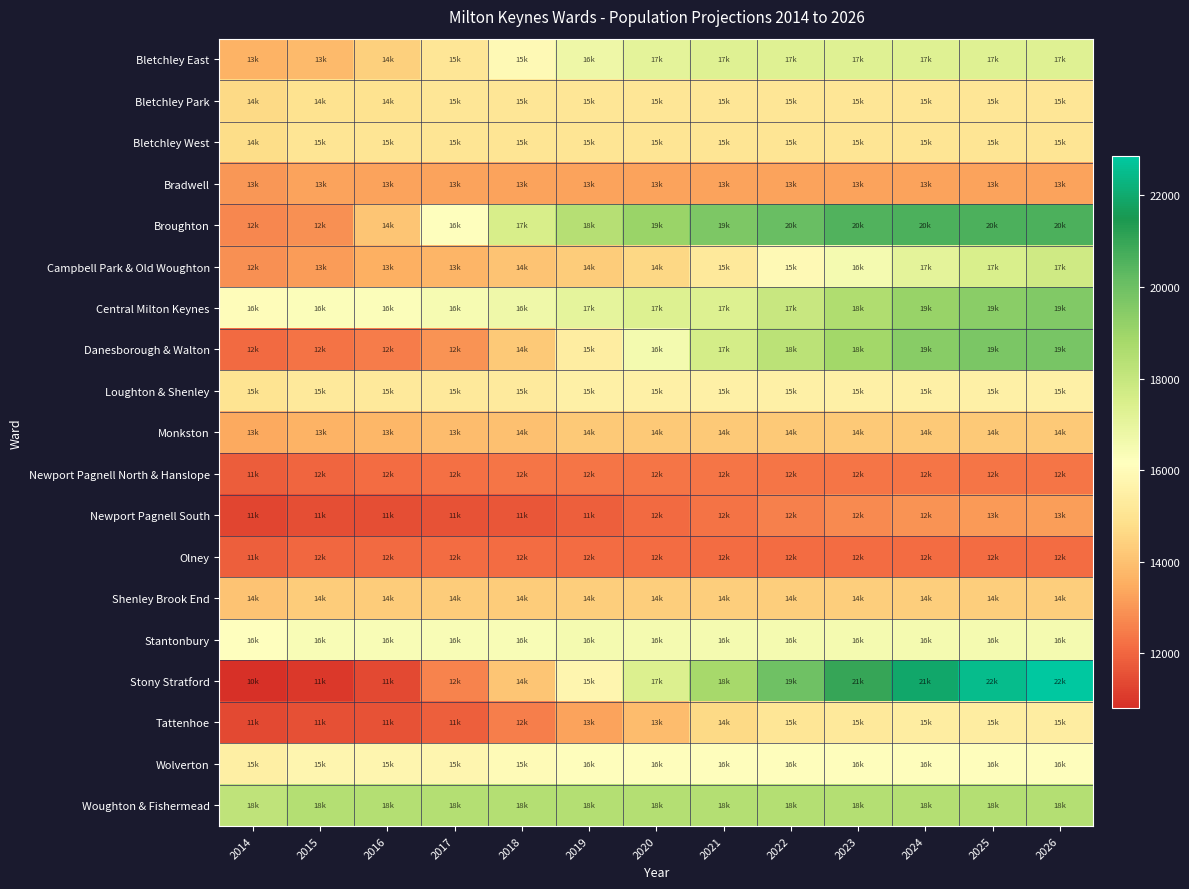

Reading right to left, list all the values displayed in this chart.

Bletchley East: 2026=17250	2025=17250	2024=17250	2023=17250	2022=17250	2021=17250	2020=17100	2019=16750	2018=15900	2017=15100	2016=14400	2015=13850	2014=13650
Bletchley Park: 2026=15100	2025=15100	2024=15100	2023=15100	2022=15100	2021=15100	2020=15100	2019=15100	2018=15100	2017=15100	2016=14950	2015=14950	2014=14700
Bletchley West: 2026=15050	2025=15050	2024=15050	2023=15050	2022=15050	2021=15050	2020=15050	2019=15050	2018=15050	2017=15050	2016=15050	2015=15050	2014=14800
Bradwell: 2026=13250	2025=13250	2024=13250	2023=13250	2022=13250	2021=13250	2020=13250	2019=13250	2018=13250	2017=13250	2016=13250	2015=13250	2014=13050
Broughton: 2026=20600	2025=20600	2024=20600	2023=20500	2022=20100	2021=19650	2020=19050	2019=18400	2018=17500	2017=16200	2016=14100	2015=12900	2014=12700
Campbell Park & Old Woughton: 2026=17750	2025=17450	2024=17100	2023=16500	2022=15900	2021=15250	2020=14650	2019=14300	2018=14050	2017=13700	2016=13550	2015=13150	2014=12900
Central Milton Keynes: 2026=19600	2025=19400	2024=19100	2023=18550	2022=17950	2021=17300	2020=17300	2019=17050	2018=16700	2017=16450	2016=16300	2015=16300	2014=16050
Danesborough & Walton: 2026=19750	2025=19700	2024=19450	2023=18850	2022=18250	2021=17600	2020=16550	2019=15400	2018=14200	2017=12950	2016=12450	2015=12300	2014=12100
Loughton & Shenley: 2026=15550	2025=15550	2024=15550	2023=15550	2022=15550	2021=15550	2020=15550	2019=15550	2018=15300	2017=15250	2016=15250	2015=15250	2014=15000
Monkston: 2026=14200	2025=14200	2024=14200	2023=14200	2022=14200	2021=14200	2020=14200	2019=14200	2018=14000	2017=13900	2016=13750	2015=13650	2014=13400
Newport Pagnell North & Hanslope: 2026=12350	2025=12350	2024=12350	2023=12350	2022=12350	2021=12350	2020=12350	2019=12350	2018=12350	2017=12250	2016=12150	2015=12000	2014=11800
Newport Pagnell South: 2026=13200	2025=13100	2024=12950	2023=12750	2022=12550	2021=12300	2020=12100	2019=11850	2018=11650	2017=11600	2016=11500	2015=11500	2014=11300
Olney: 2026=12150	2025=12150	2024=12150	2023=12150	2022=12150	2021=12150	2020=12150	2019=12150	2018=12150	2017=12150	2016=12100	2015=12050	2014=11850
Shenley Brook End: 2026=14350	2025=14350	2024=14350	2023=14350	2022=14350	2021=14350	2020=14350	2019=14350	2018=14300	2017=14300	2016=14300	2015=14300	2014=14050
Stantonbury: 2026=16500	2025=16500	2024=16500	2023=16500	2022=16500	2021=16500	2020=16500	2019=16500	2018=16400	2017=16400	2016=16400	2015=16400	2014=16150
Stony Stratford: 2026=22850	2025=22500	2024=21950	2023=21000	2022=19950	2021=18800	2020=17350	2019=15750	2018=14100	2017=12600	2016=11400	2015=11000	2014=10800
Tattenhoe: 2026=15400	2025=15400	2024=15400	2023=15250	2022=15100	2021=14700	2020=13900	2019=13250	2018=12500	2017=11850	2016=11600	2015=11550	2014=11400
Wolverton: 2026=16100	2025=16100	2024=16100	2023=16100	2022=16100	2021=16100	2020=16100	2019=16100	2018=15950	2017=15750	2016=15750	2015=15750	2014=15500
Woughton & Fishermead: 2026=18450	2025=18450	2024=18450	2023=18450	2022=18450	2021=18450	2020=18450	2019=18450	2018=18450	2017=18450	2016=18450	2015=18450	2014=18150